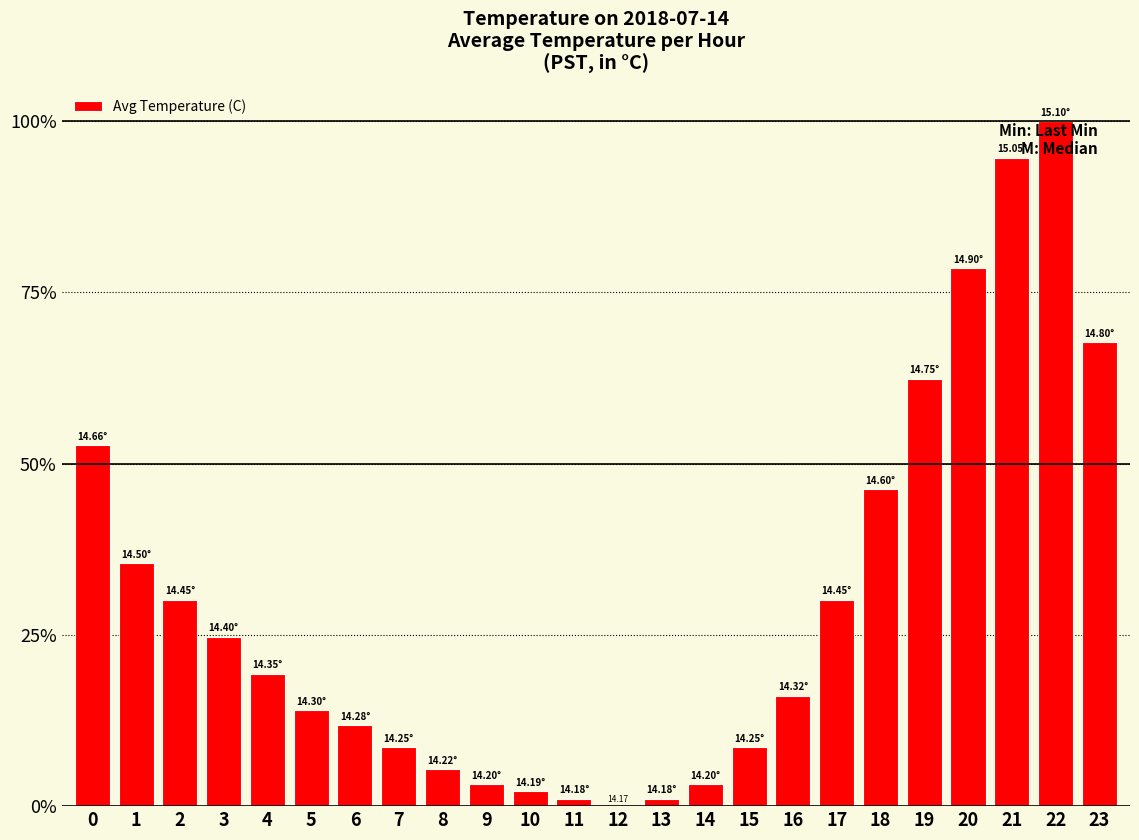

What is the maximum value shown in the chart?

100.0